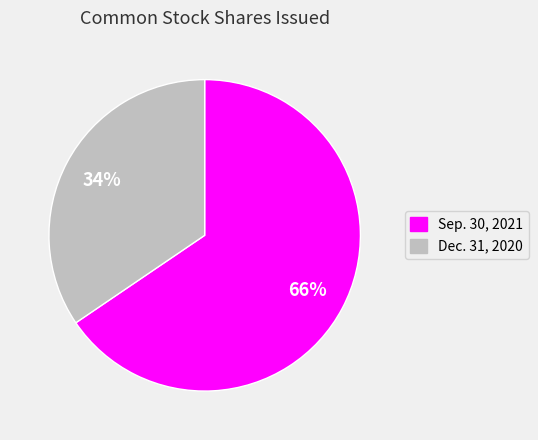

Do Sep. 30, 2021 and Dec. 31, 2020 together represent more than half of the pie?

Yes